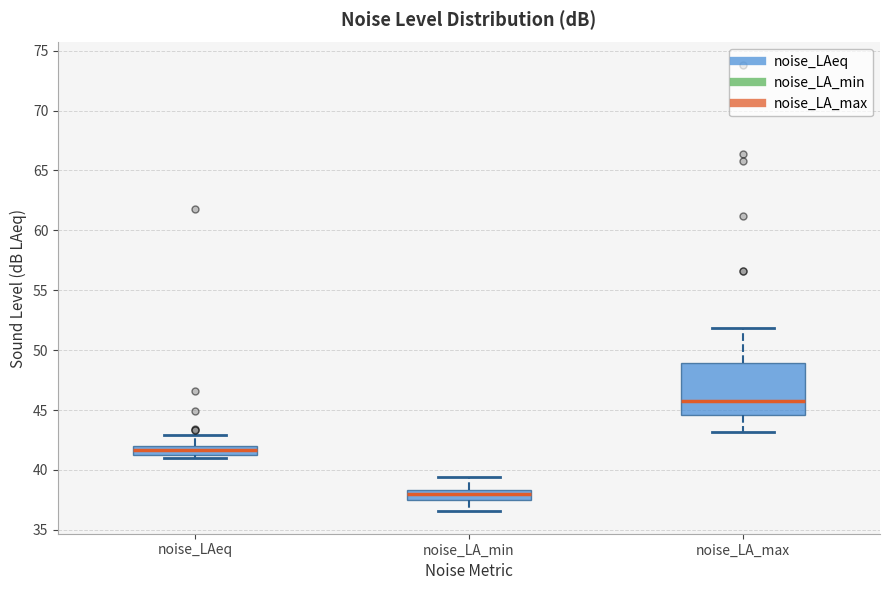

Which box is the tallest, from its lower edge to its upper edge?

noise_LA_max